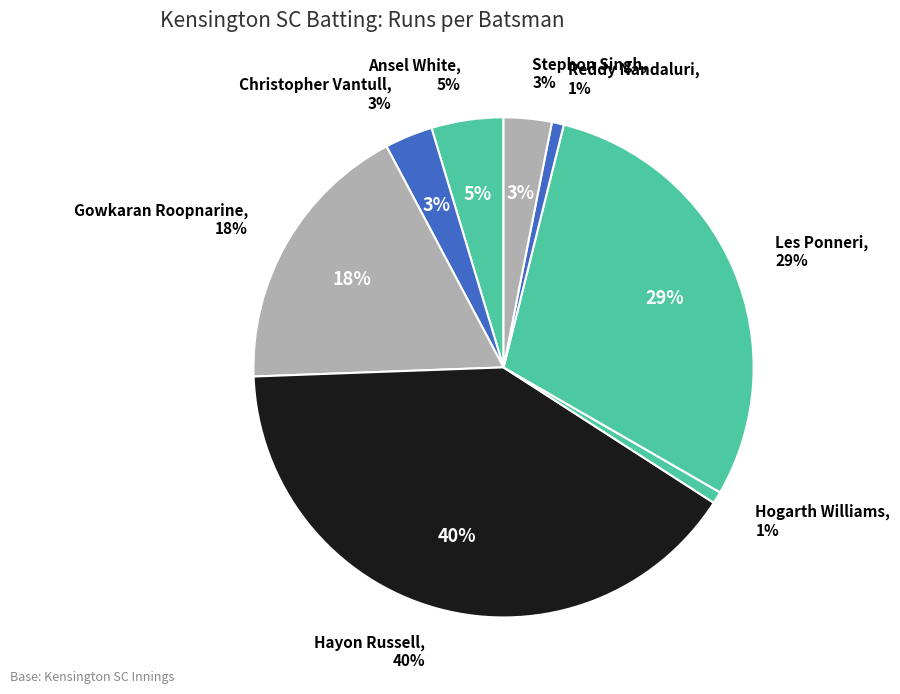

What portion of the pie excludes Gowkaran Roopnarine?

82.2%